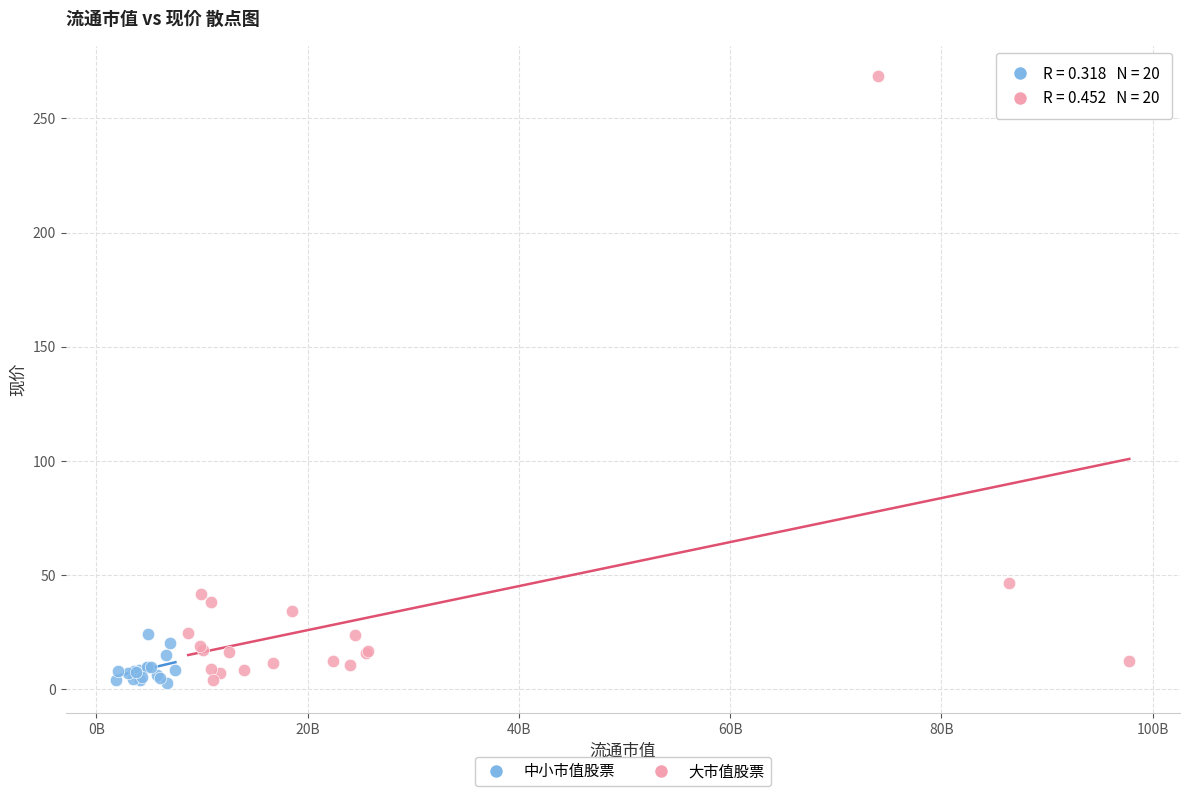

Which series contains the highest Y value?

大市值股票